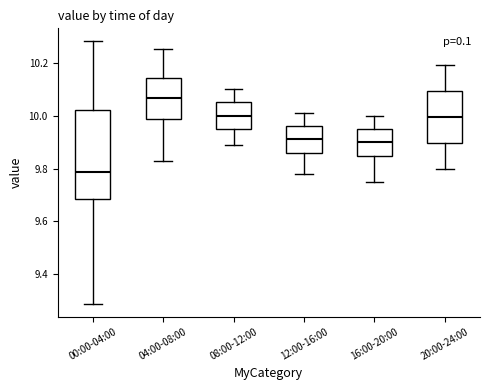

Where does the upper whisker of the box for 04:00-08:00 end on the y-axis? The values are not printed on the chart, so give them approximately, as read against the axis.

10.26